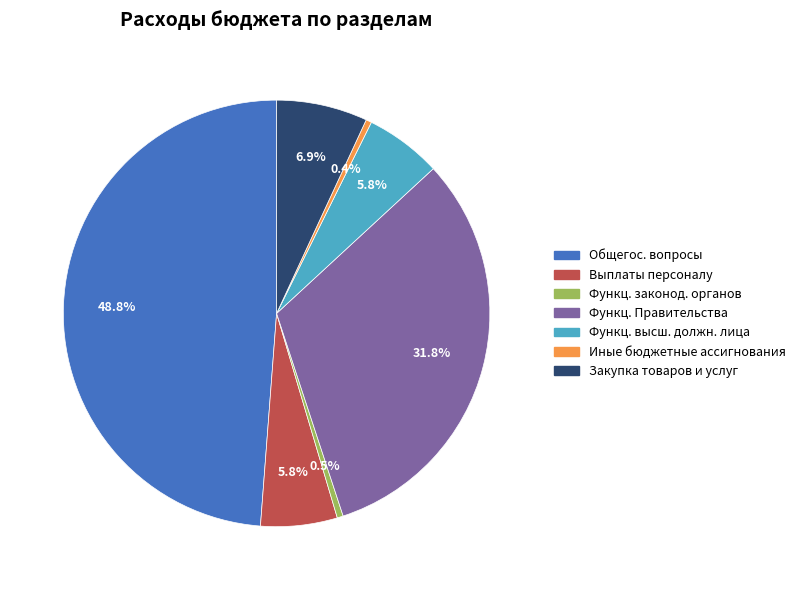

Which category has the biggest portion of the pie?

Общегос. вопросы